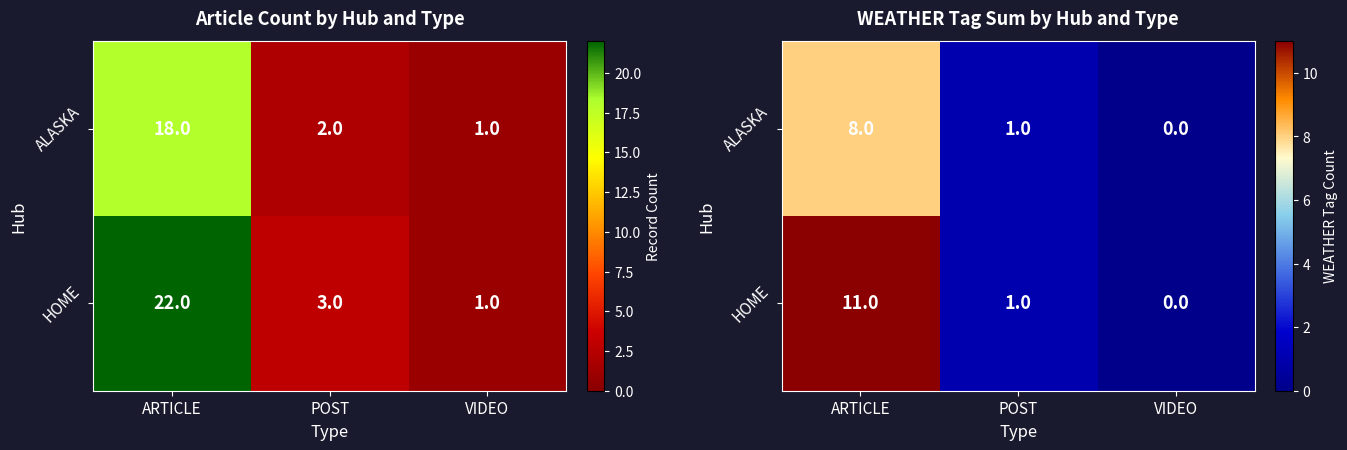

What is the total value across all series at ARTICLE?

19